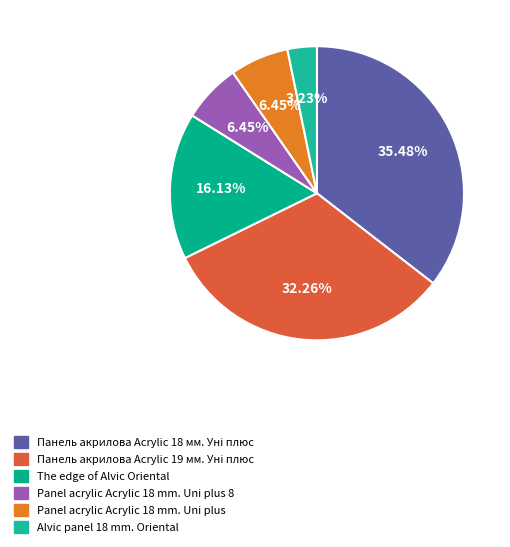

Approximately how many times larger is the value at Panel acrylic Acrylic 18 mm. Uni plus 8 compared to Panel acrylic Acrylic 18 mm. Uni plus?

1.0